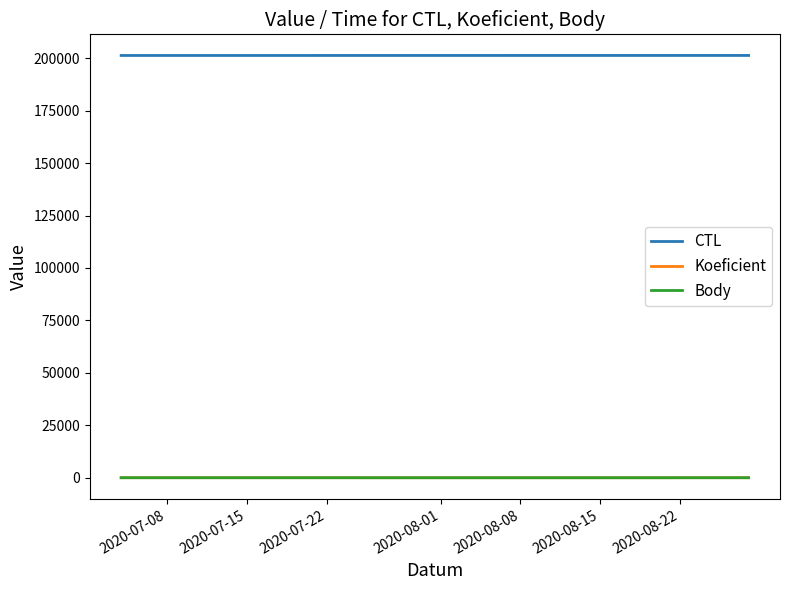

What is the maximum value for Koeficient?

12